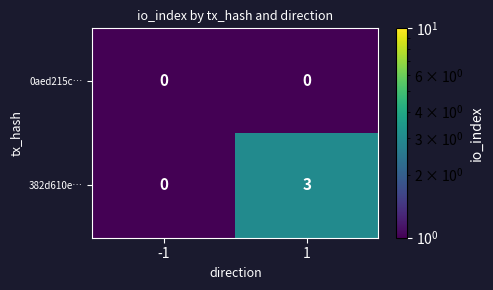

The 0aed215c… series shows 0 at -1. True or false?

True